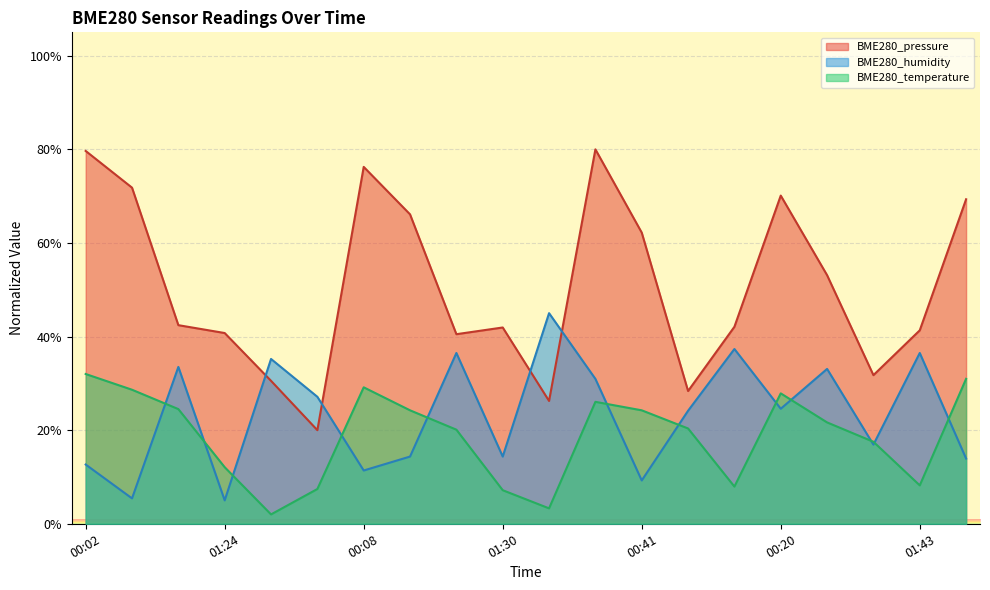

Where do BME280_humidity and BME280_pressure first cross each other?

01:24 and 01:52